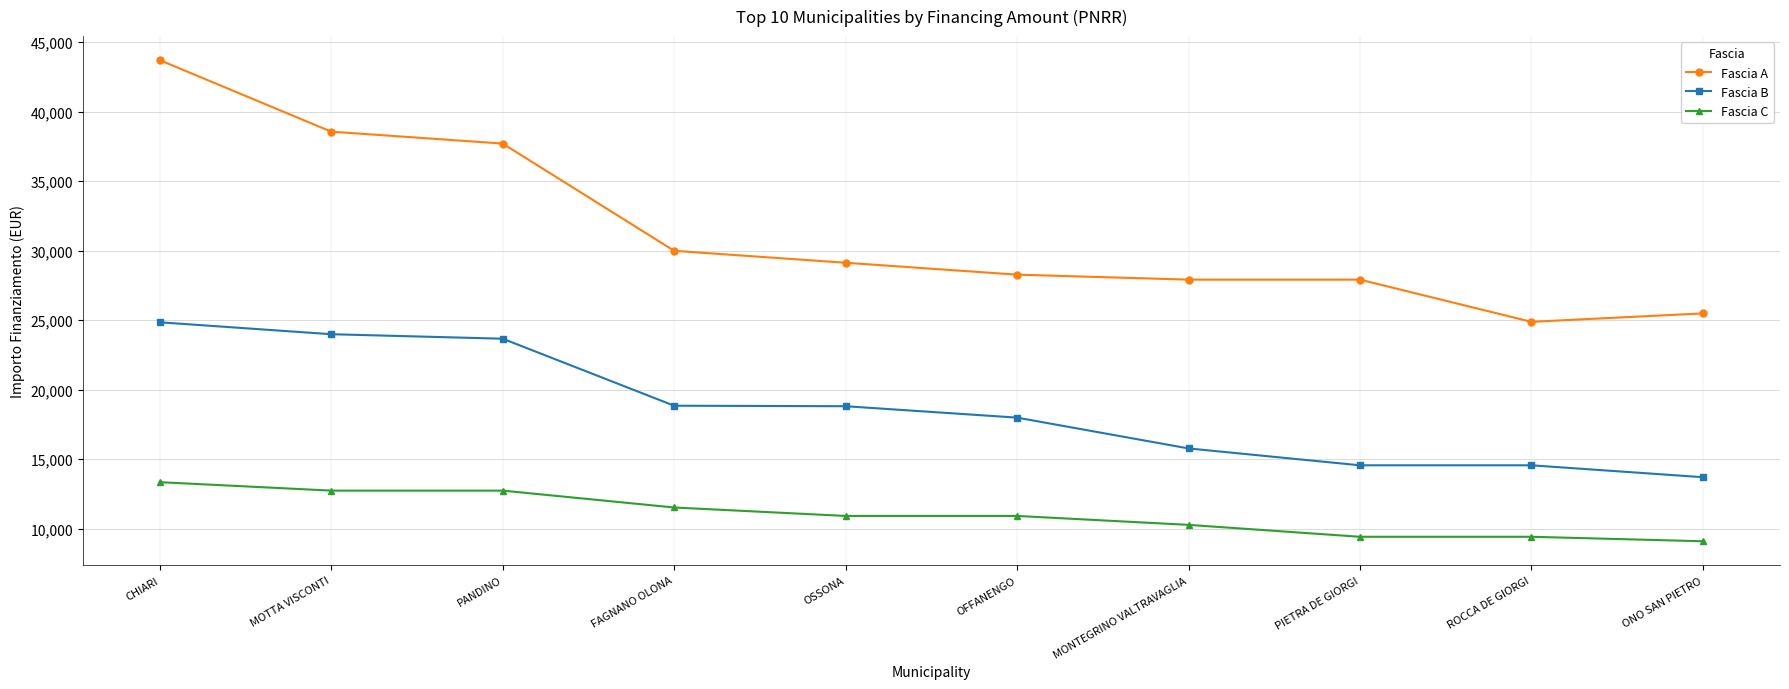

Which series has the largest range (max minus min)?

Fascia A